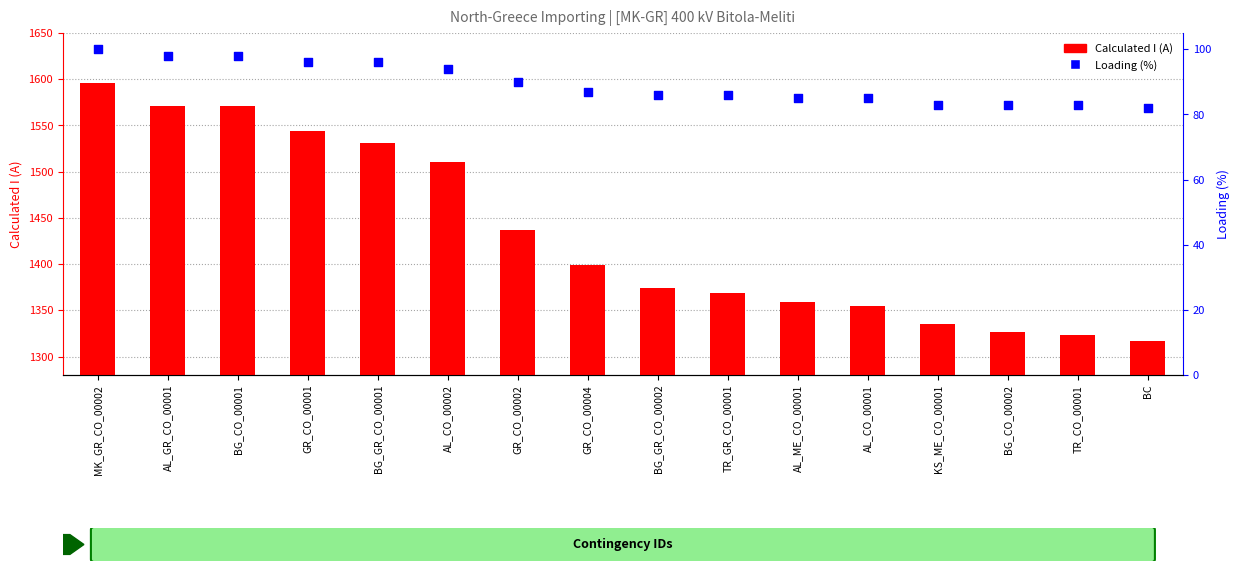

What is the total value across all series at AL_CO_00002?

1604